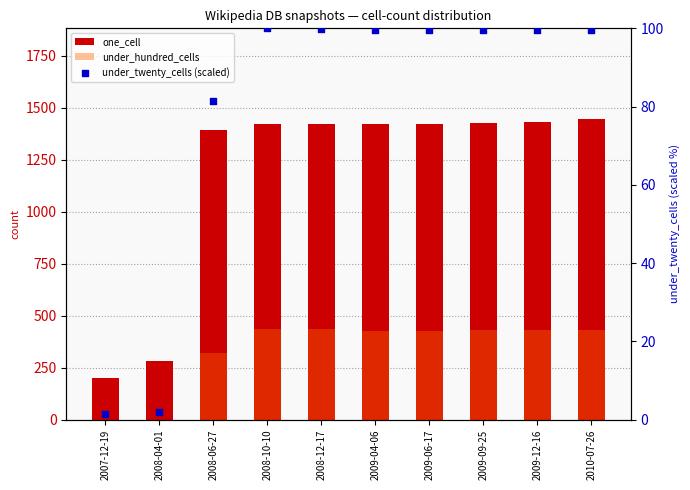

Which series has the largest Y range (max minus min)?

one_cell